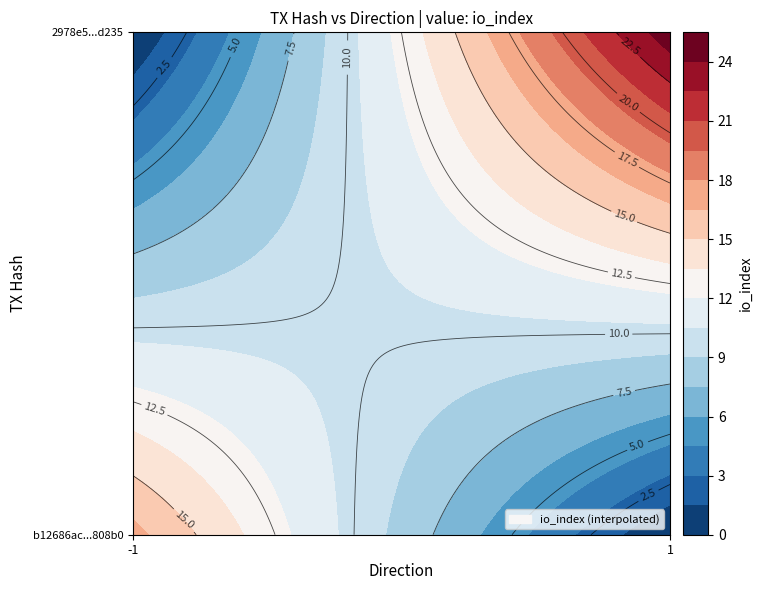

Which series has the largest total across all categories?

2978e524c5250b04b22d6e843d291498ba6d235